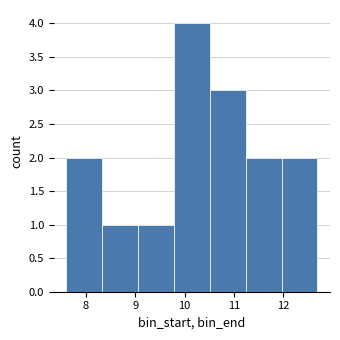

Reading left to right, list every bar in this chart as the range it spans on the x-axis followed by its height. Neither the bar edges nor the heights are printed on the chart, so give them approximately, as read against the axes.

7.6 to 8.3: 2
8.3 to 9.1: 1
9.1 to 9.8: 1
9.8 to 10.5: 4
10.5 to 11.2: 3
11.2 to 12.0: 2
12.0 to 12.7: 2